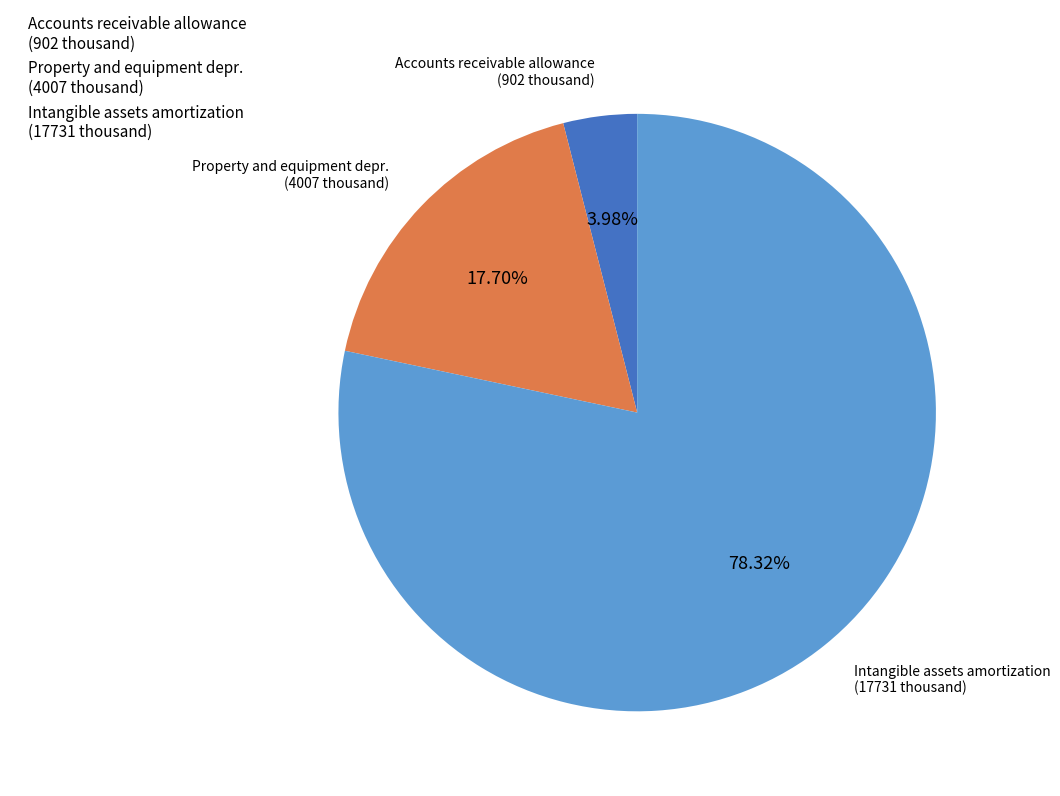

Count the number of slices in the pie.

3